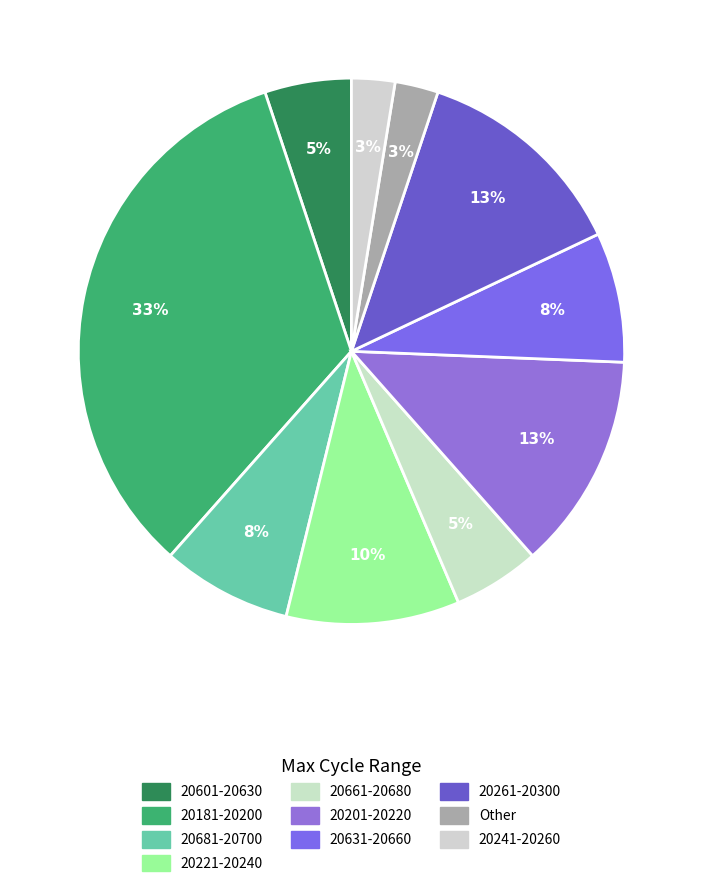

How many slices are in this pie chart?

10